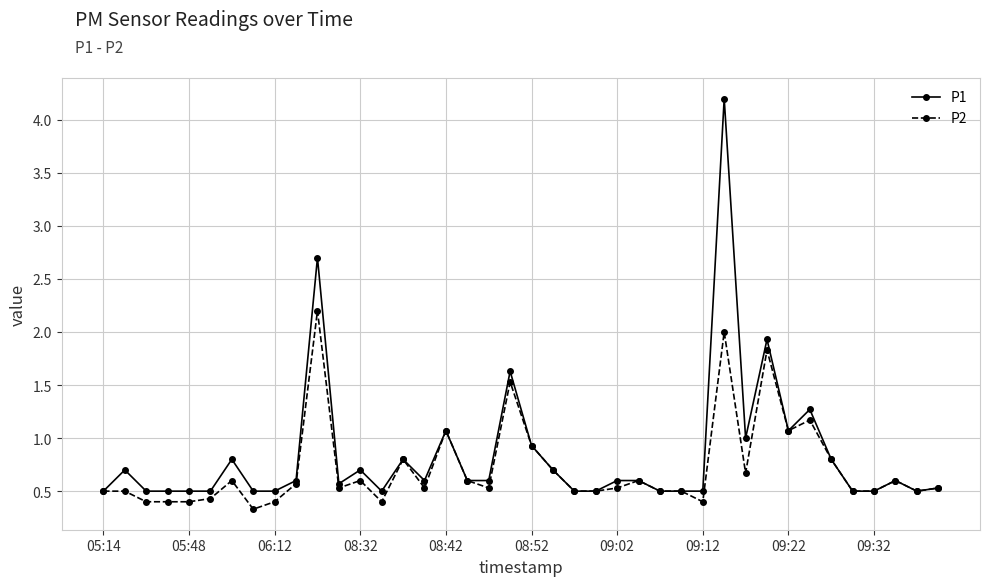

Which series has the widest spread of values?

P1